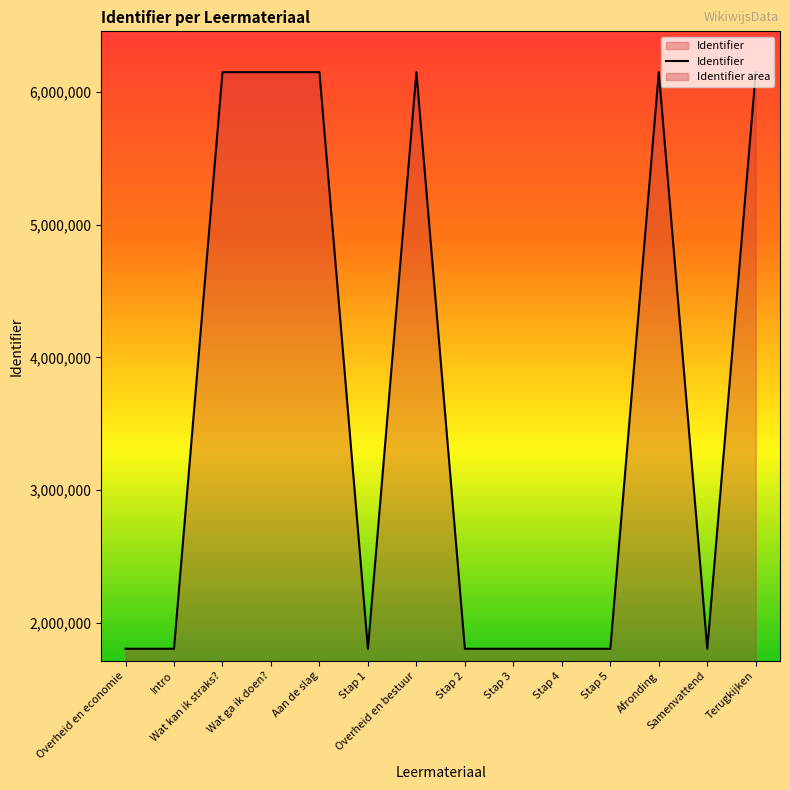

What is the minimum value shown in the chart?

1806485